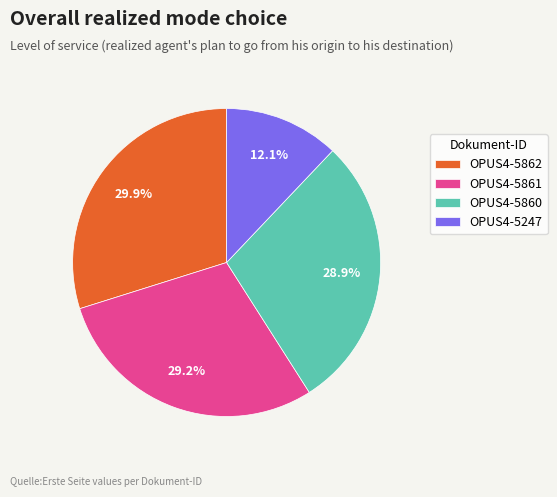

Is it true that OPUS4-5861 is 15% of the pie?

False